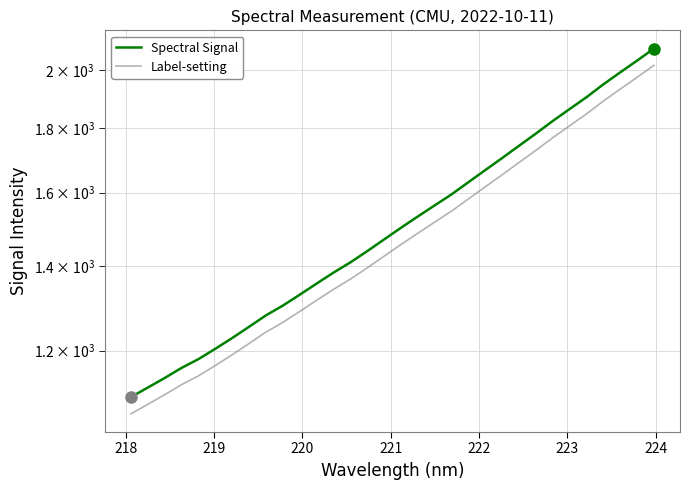

Does the chart display data point markers on the line(s)?

No